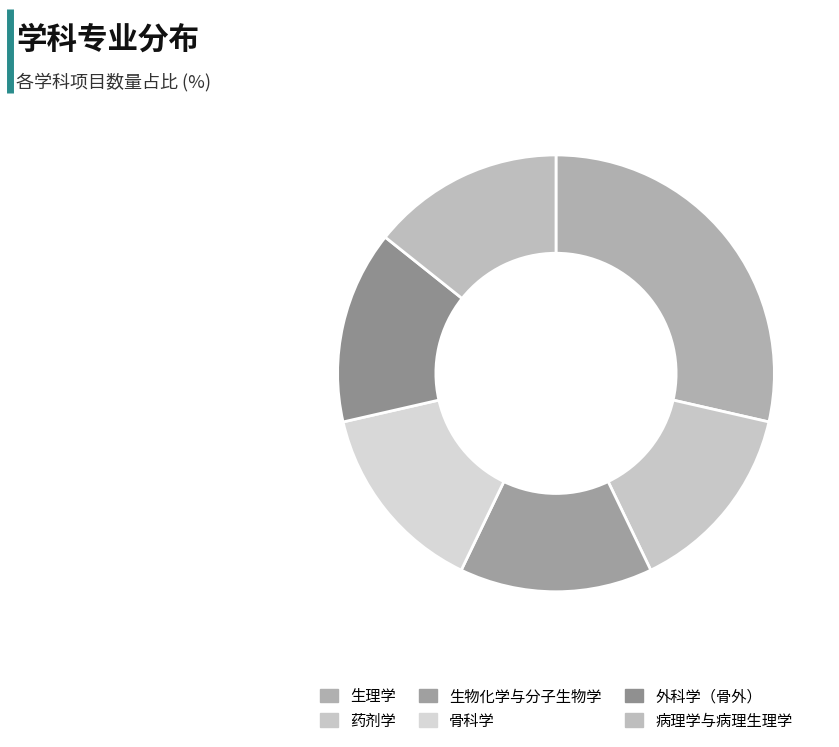

How many slices are in this pie chart?

6